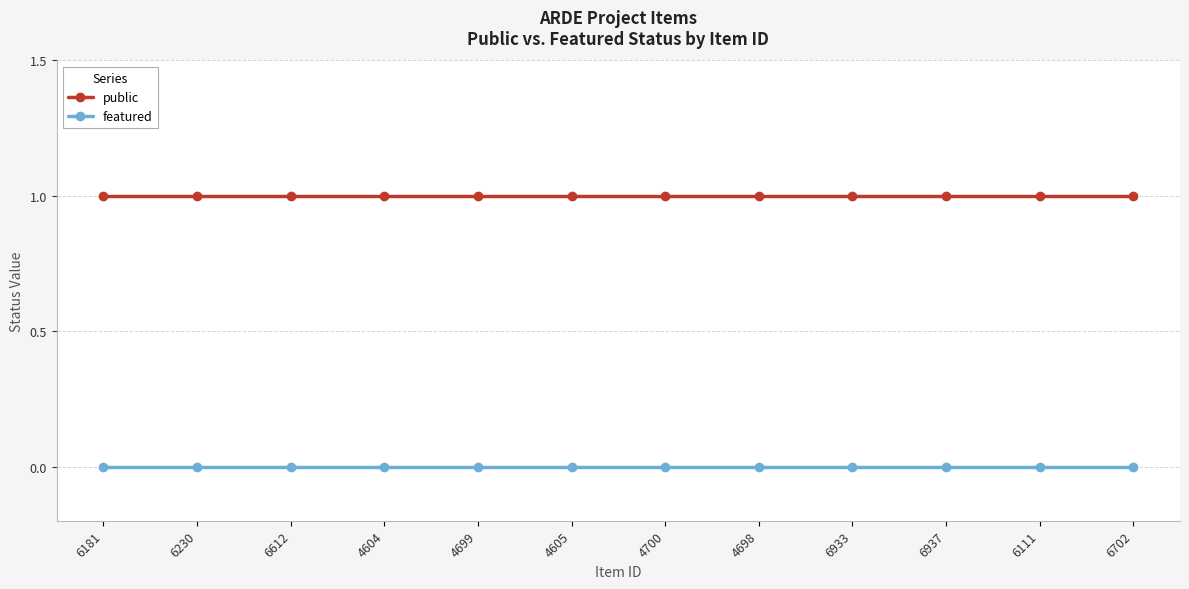

What are all the series names shown in the legend?

public, featured